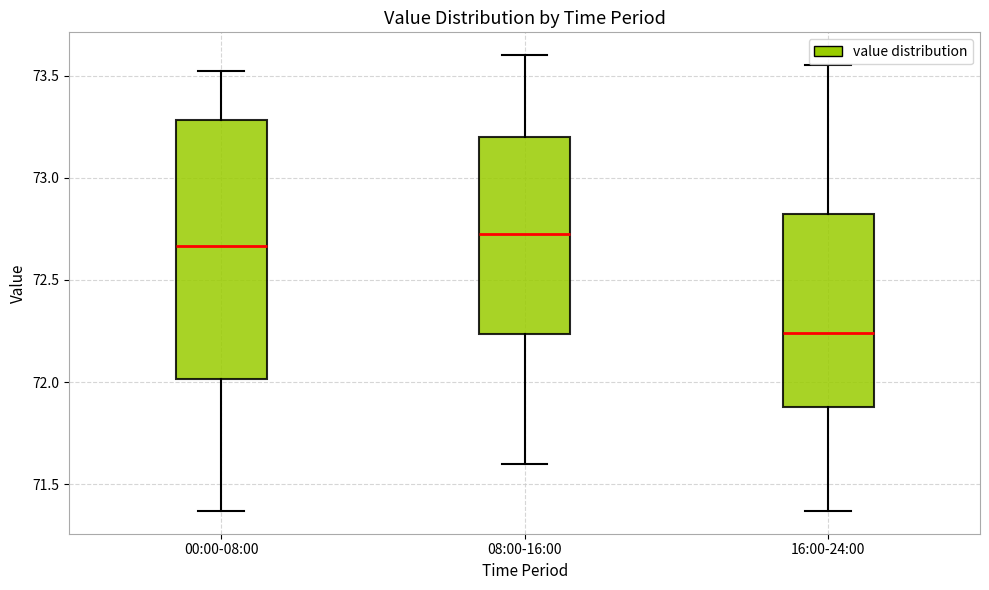

Where does the median line of the box for 16:00-24:00 sit on the y-axis? The values are not printed on the chart, so give them approximately, as read against the axis.

72.25